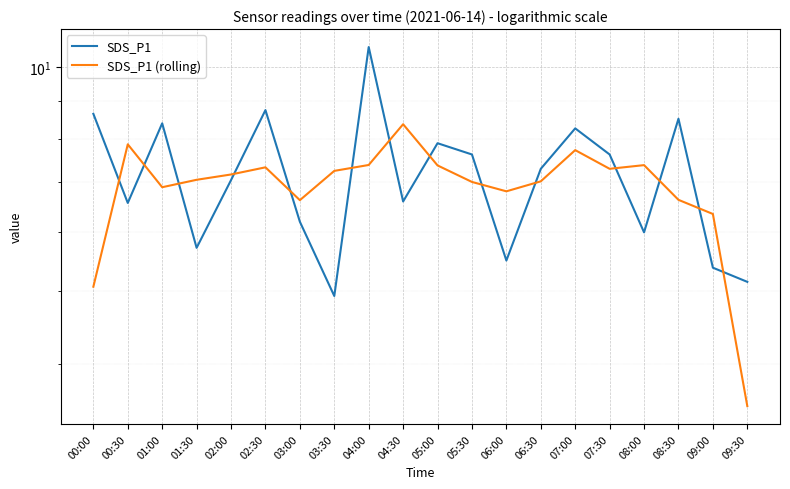

What are all the series names shown in the legend?

SDS_P1, SDS_P1 (rolling)